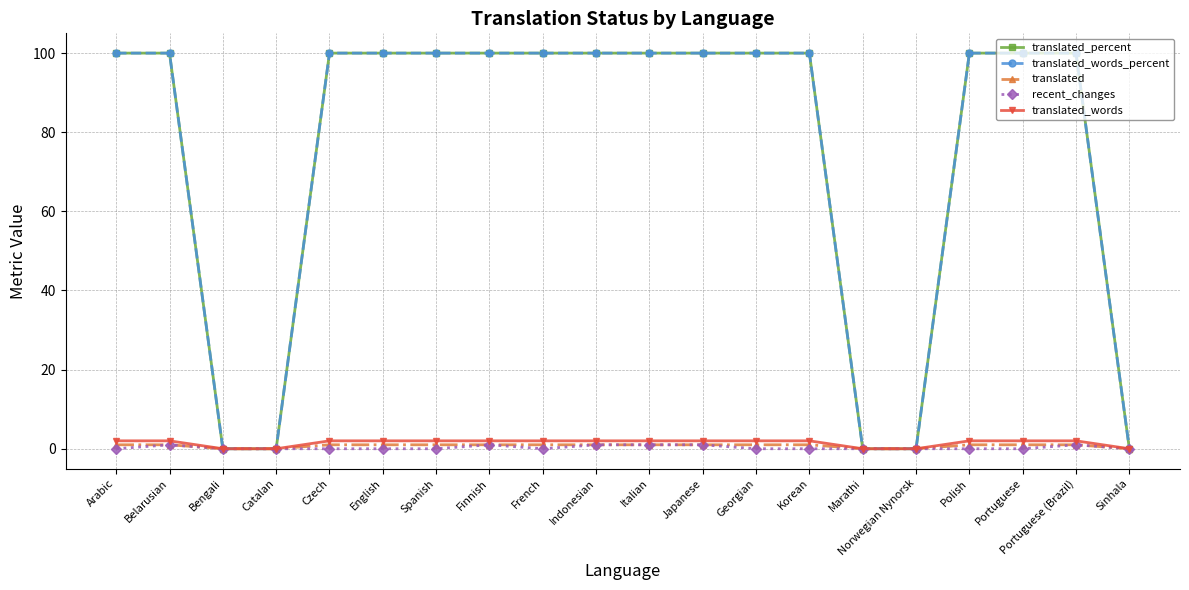

Which category has the lowest value in the translated_words_percent series?

Bengali